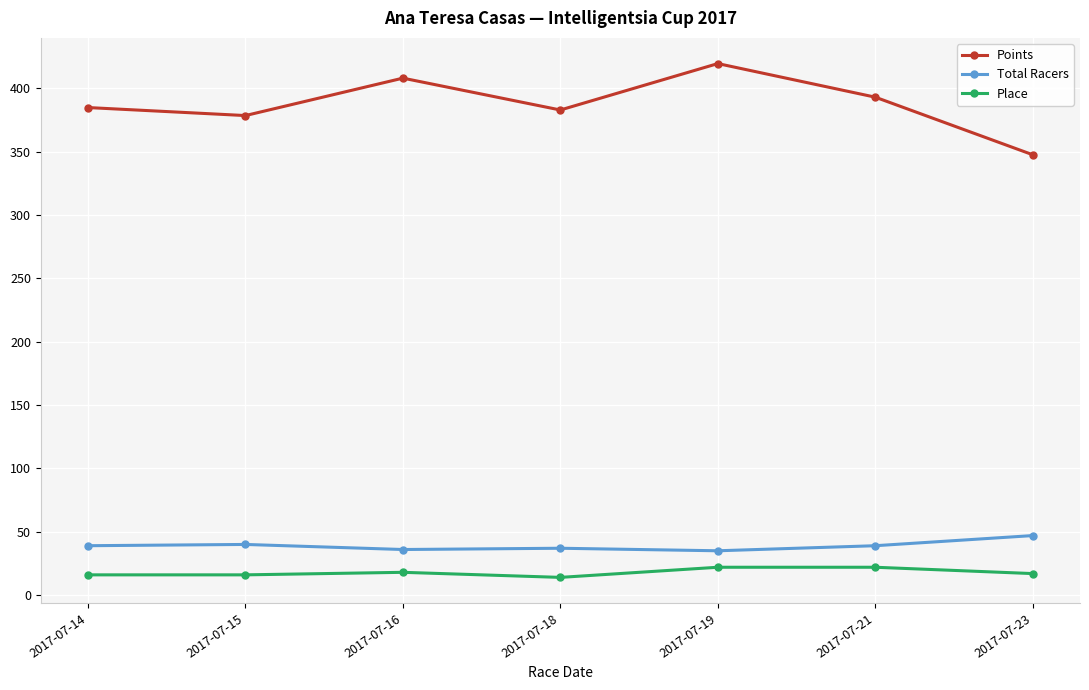

True or false: Points and Place cross at least once.

False